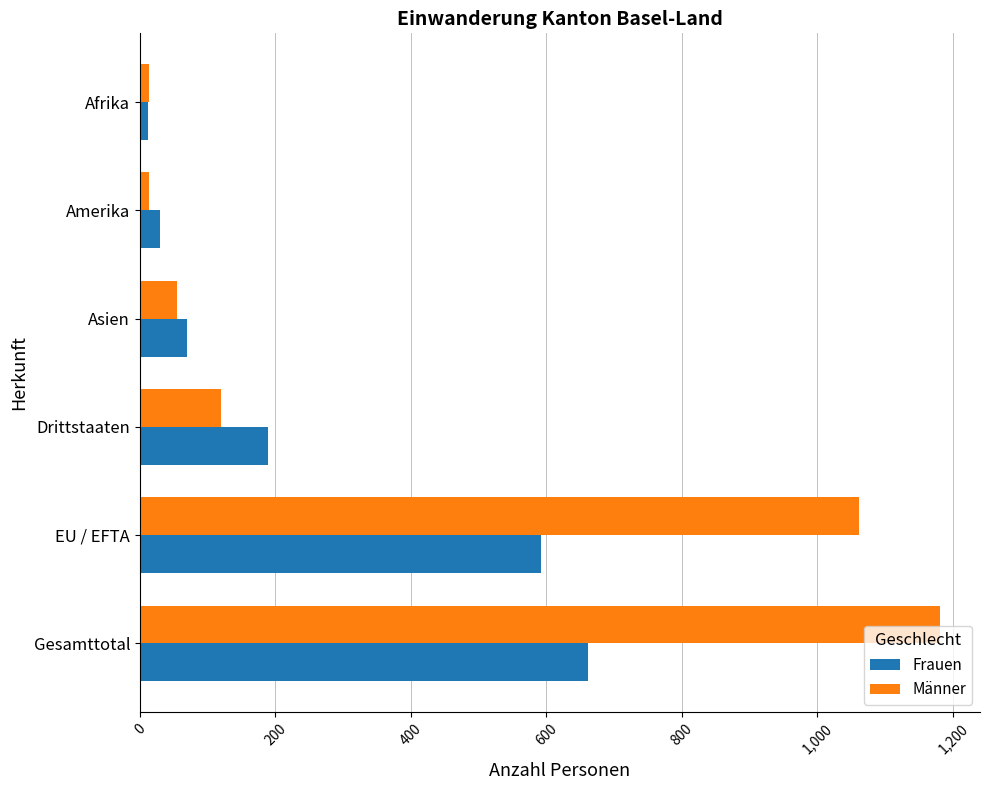

Rank the series by their maximum value, from highest to lowest.

Männer, Frauen